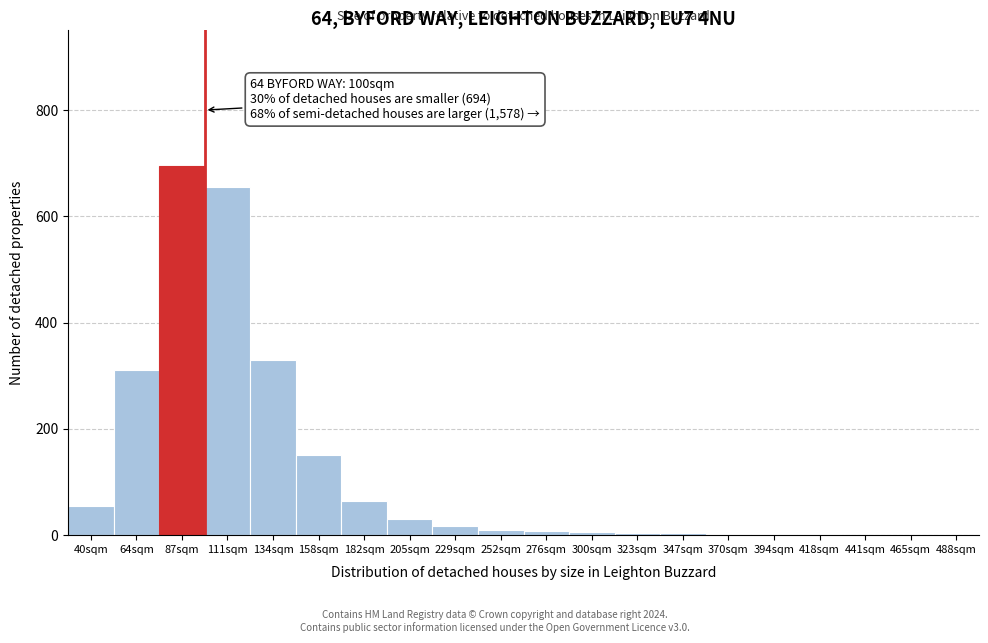

Where is the data nearest to the value 348?

134sqm